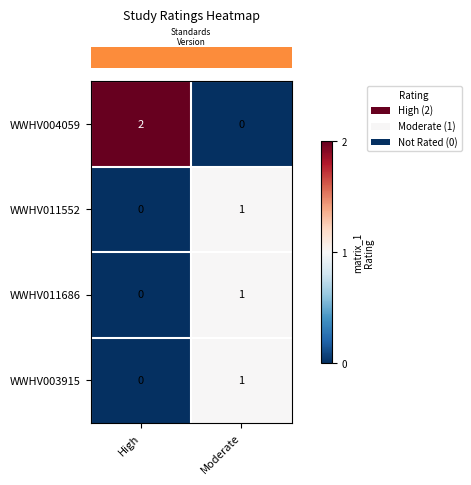

At which label does WWHV003915 reach its peak?

Moderate